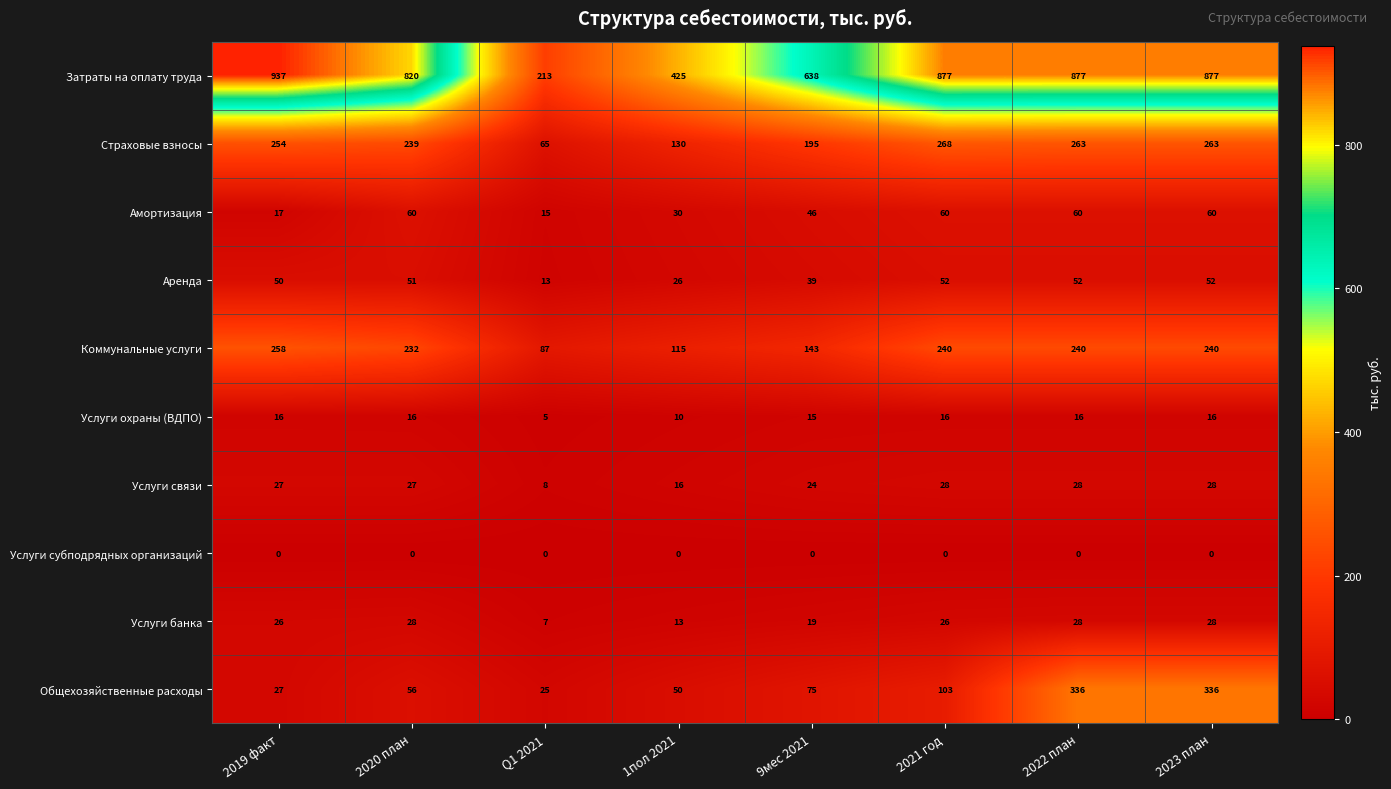

What is the total value across all series at 2022 план?

1900